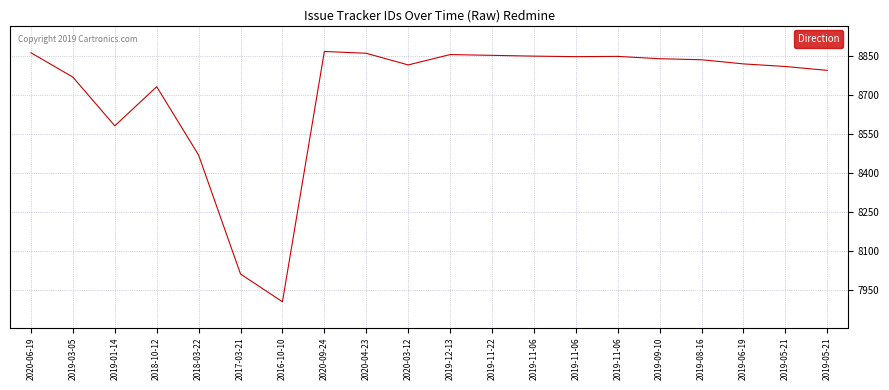

Between 2019-01-14 and 2019-12-13, which is larger?

2019-12-13